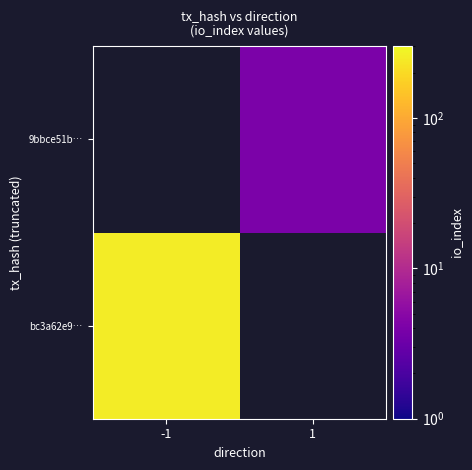

At which label does 9bbce51b… reach its minimum?

-1